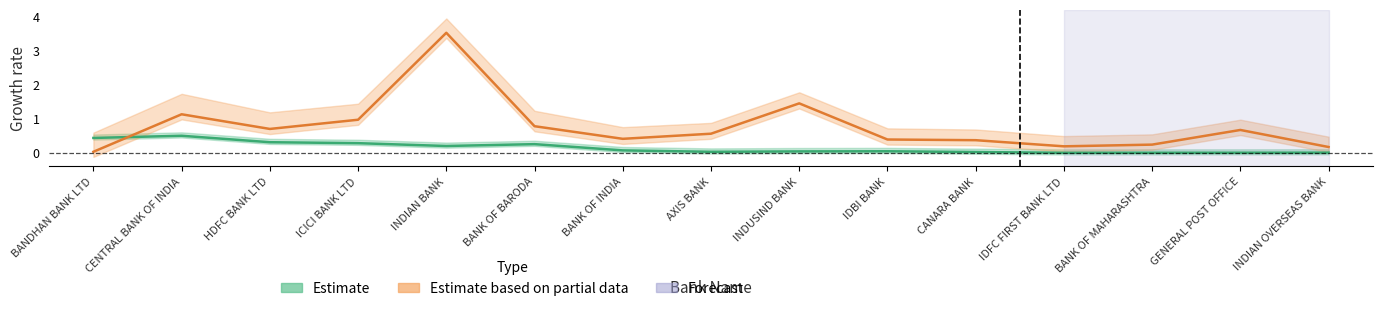

What is the greatest value displayed?

3.5